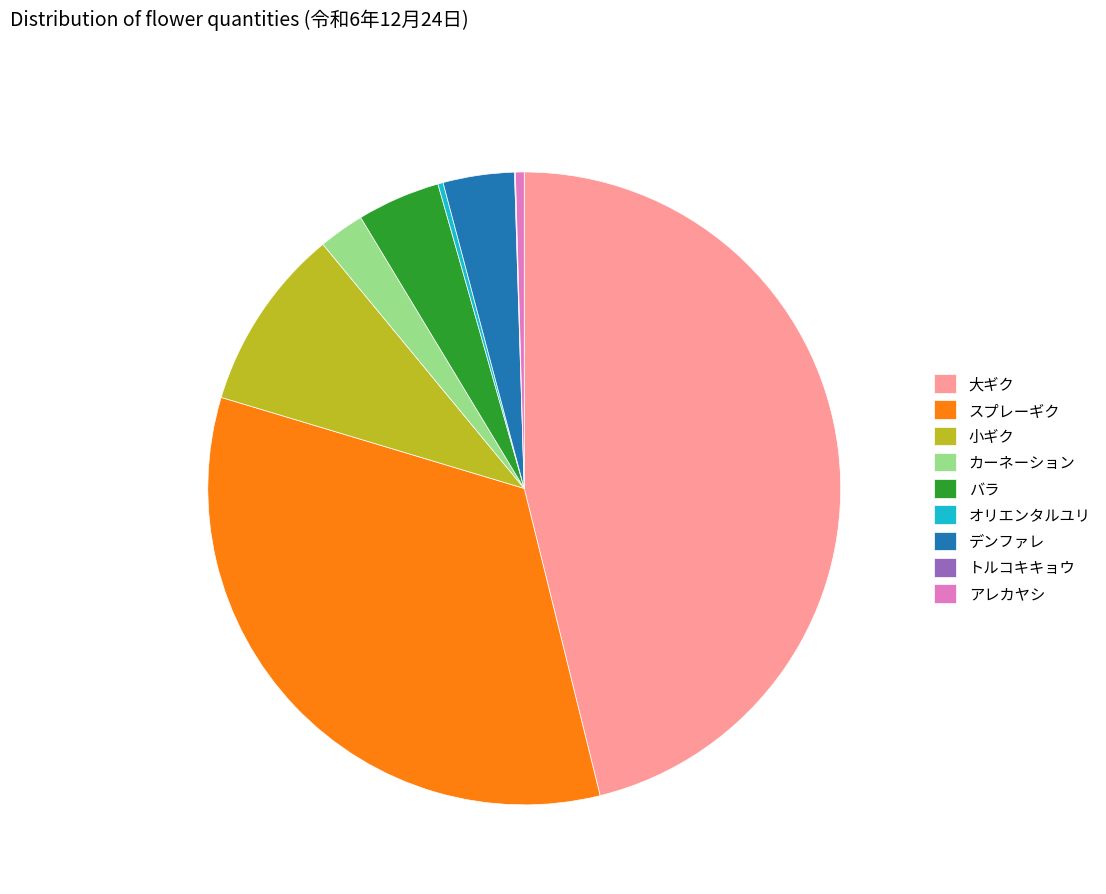

What is the largest slice in the pie chart?

大ギク